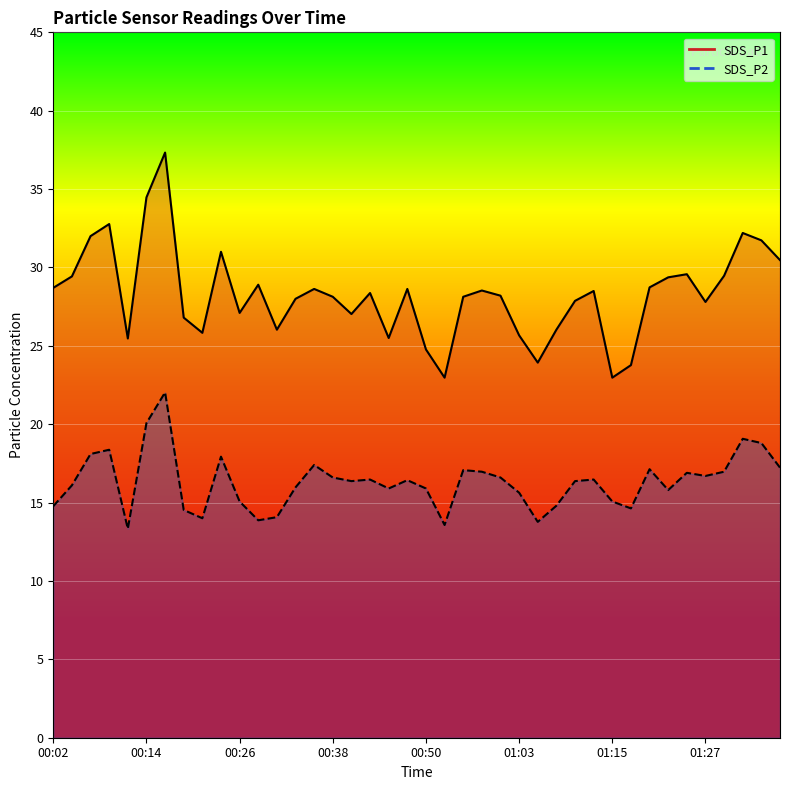

True or false: SDS_P2 line and SDS_P1 line intersect in this chart.

False